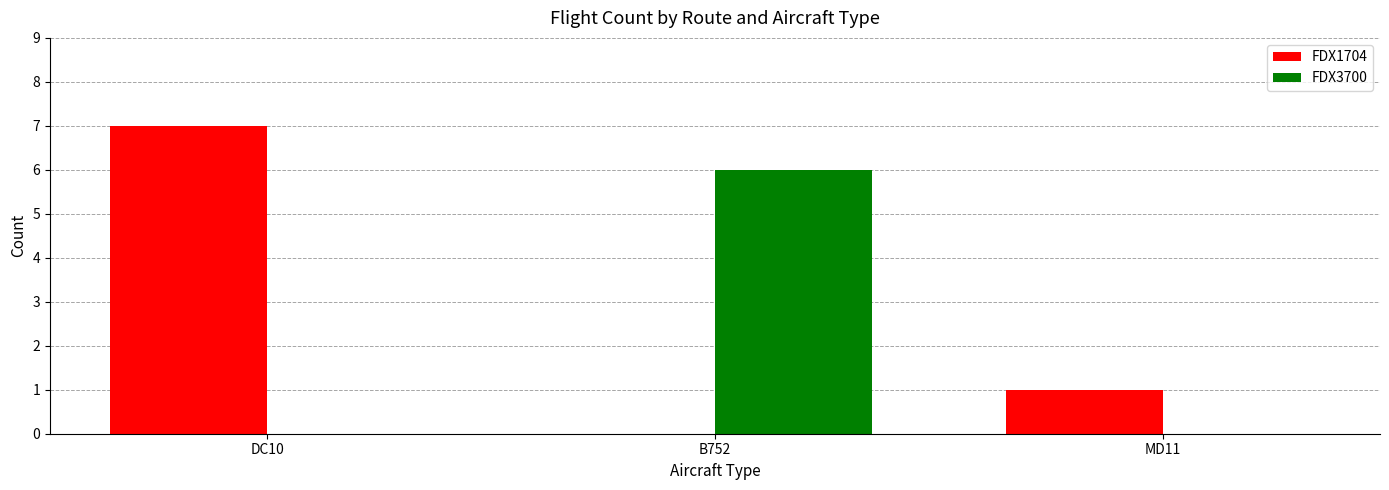

Reading left to right, extract all data points from this chart.

FDX1704: 7	0	1
FDX3700: 0	6	0